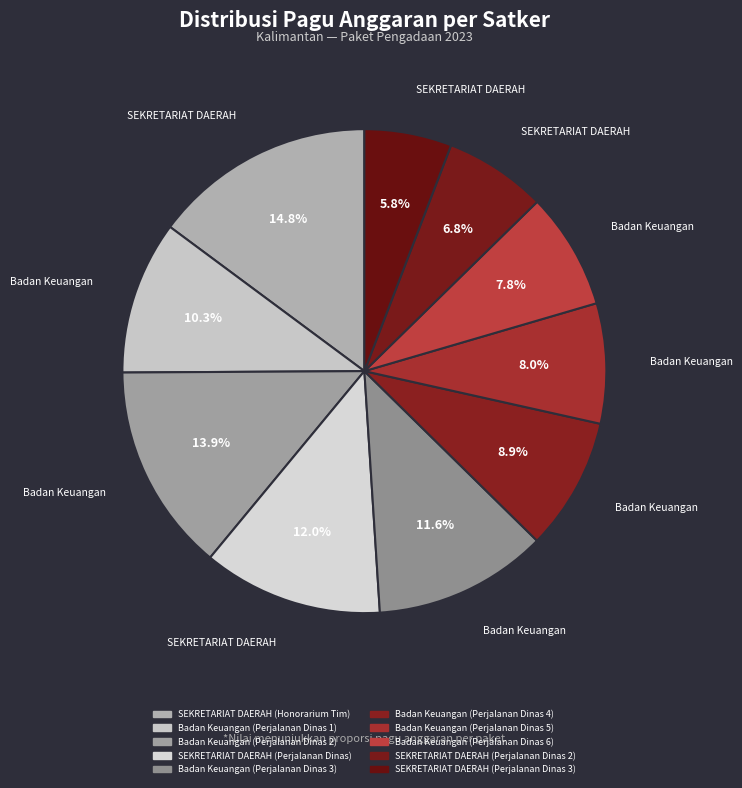

Which slice is the smallest?

SEKRETARIAT DAERAH (Perjalanan Dinas 3)